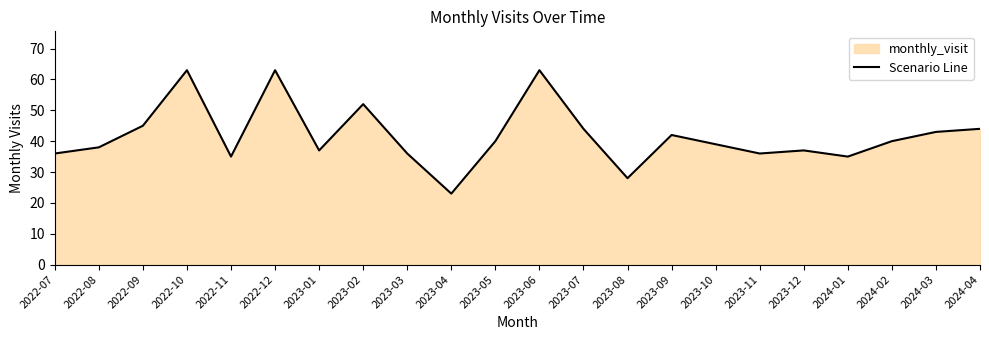

What is the smallest value displayed?

23